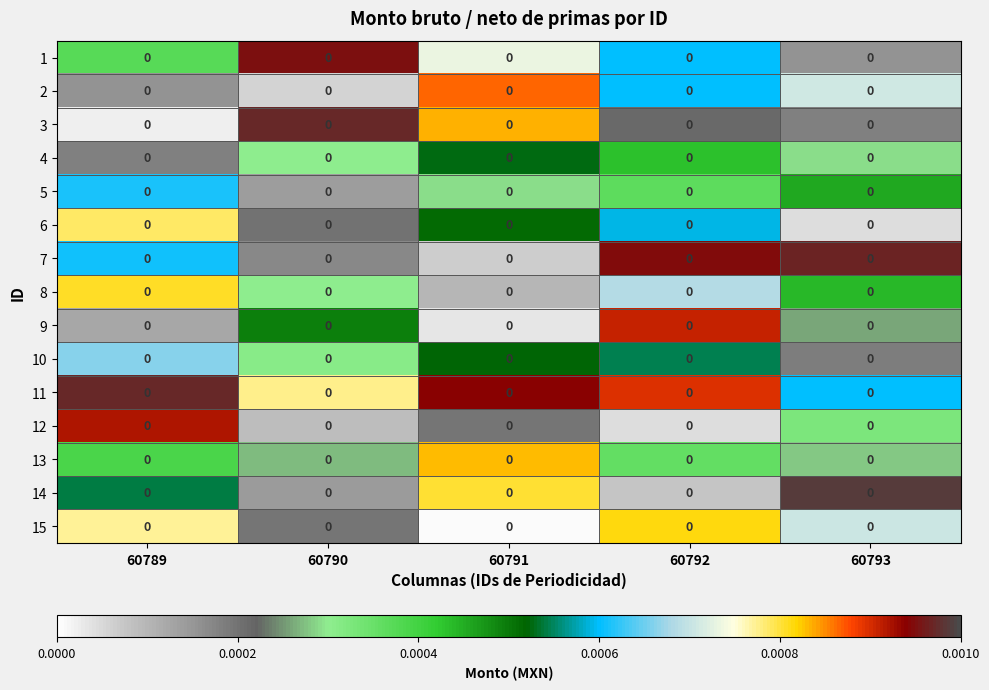

Rank the categories by 13 value from lowest to highest.

60790, 60793, 60792, 60789, 60791